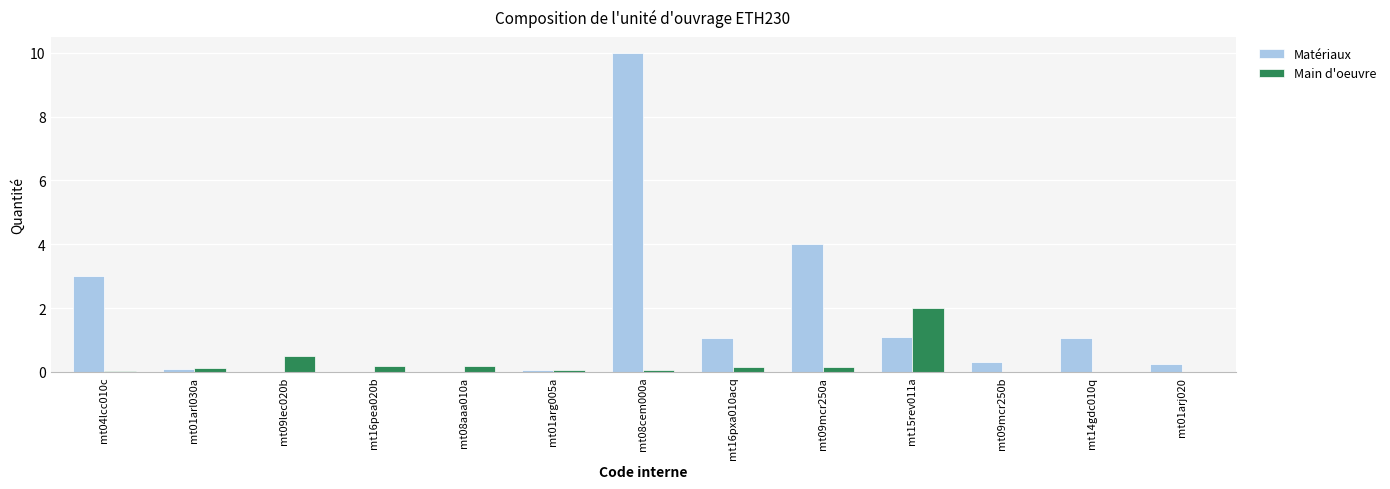

Which label corresponds to the largest value in the chart?

mt08cem000a